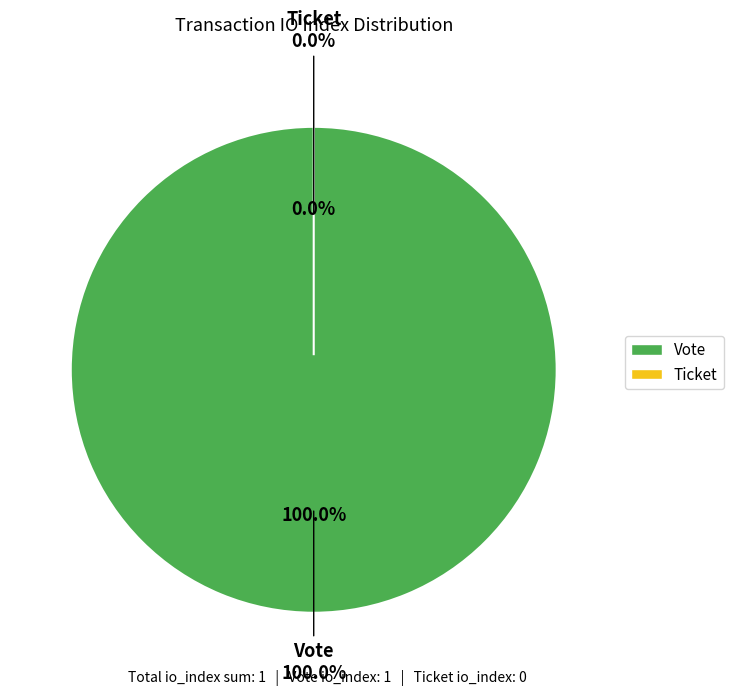

What percentage do Vote and Ticket together represent?

100.0%